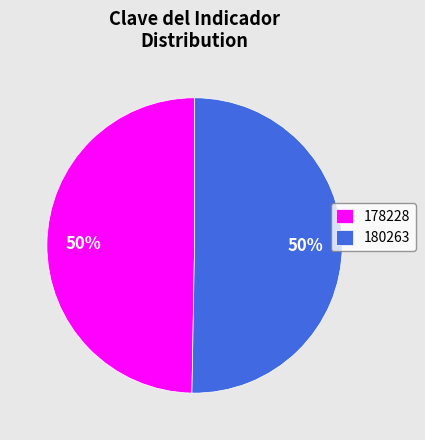

Which slice represents more than half of the pie?

180263